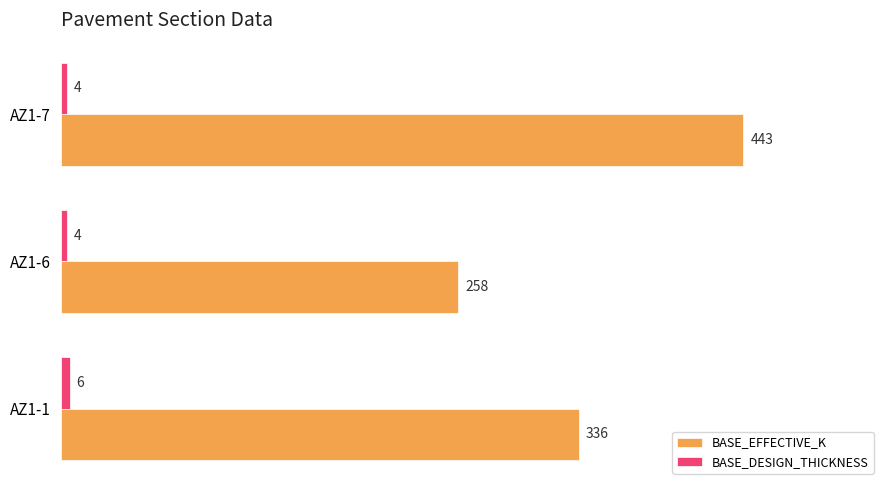

Between AZ1-1 and AZ1-7, which series saw the biggest shift?

BASE_EFFECTIVE_K